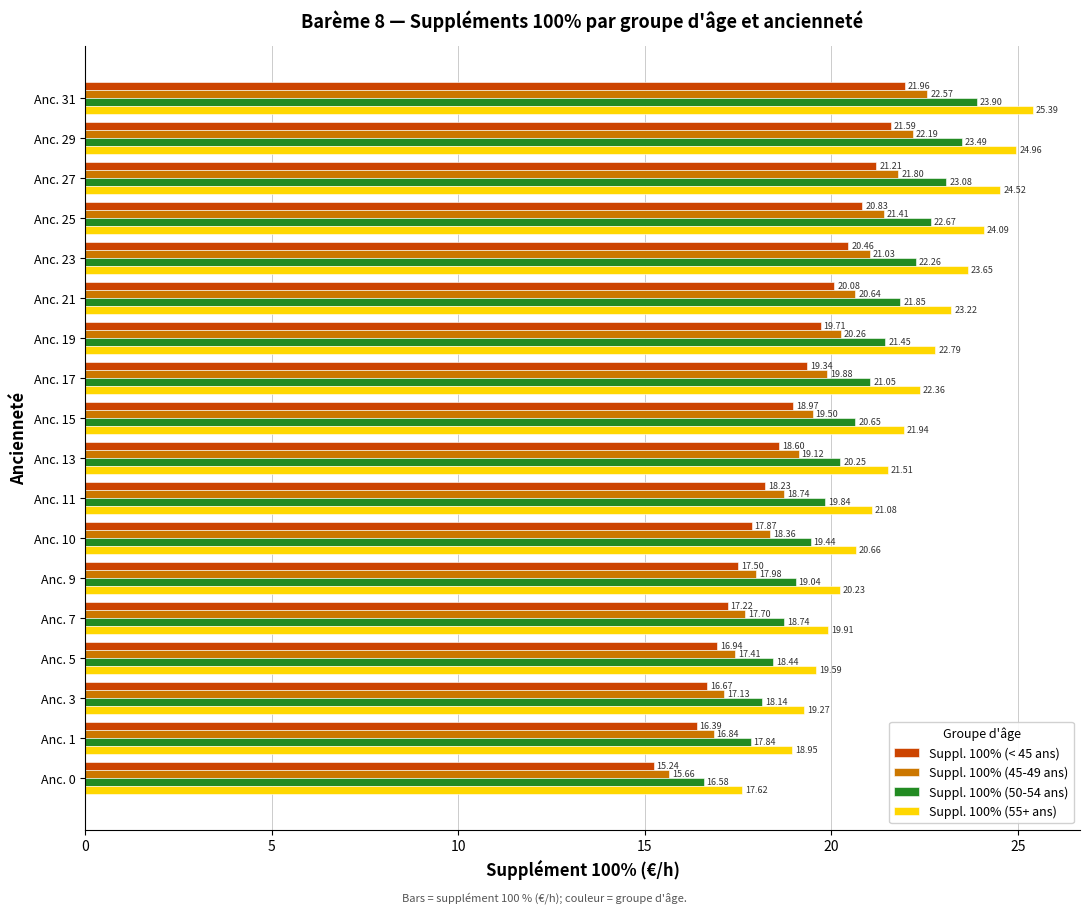

How many values in the Suppl. 100% (45-49 ans) series exceed 19?

10